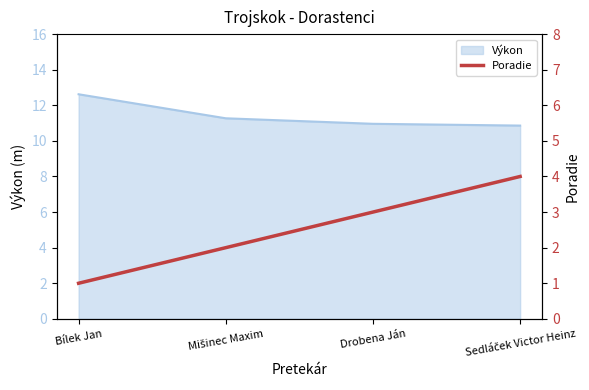

At which label does Výkon reach its peak?

Bílek Jan